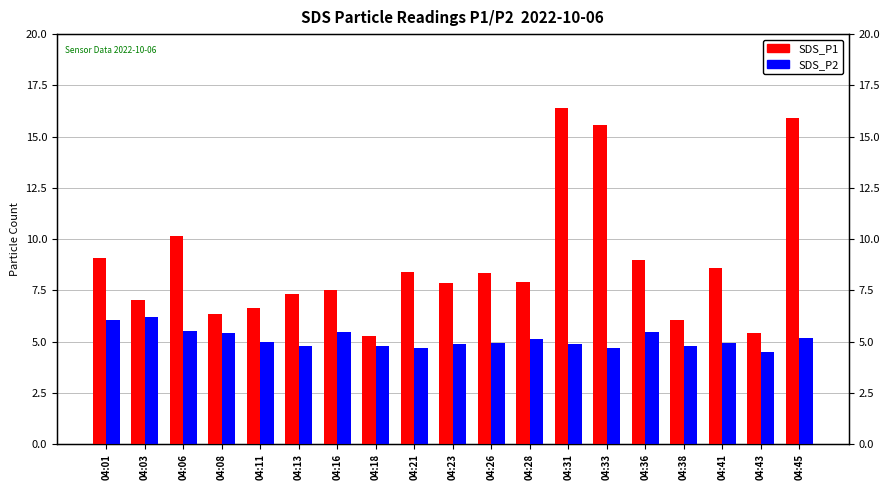

Count the number of data series in this chart.

2